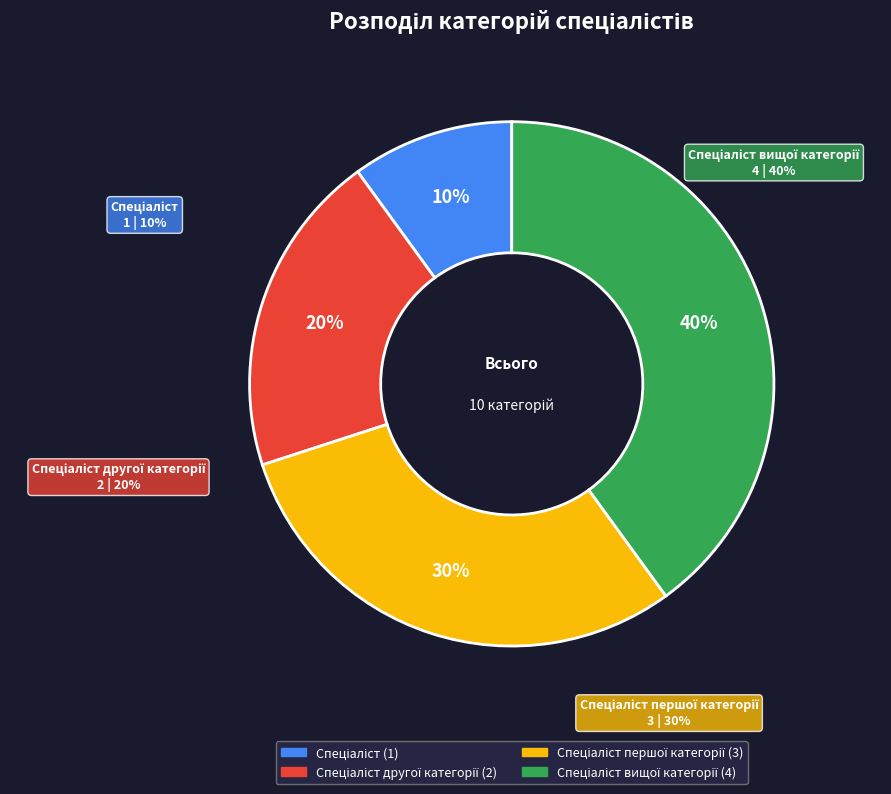

What percentage do Спеціаліст and Спеціаліст вищої категорії together represent?

50.0%